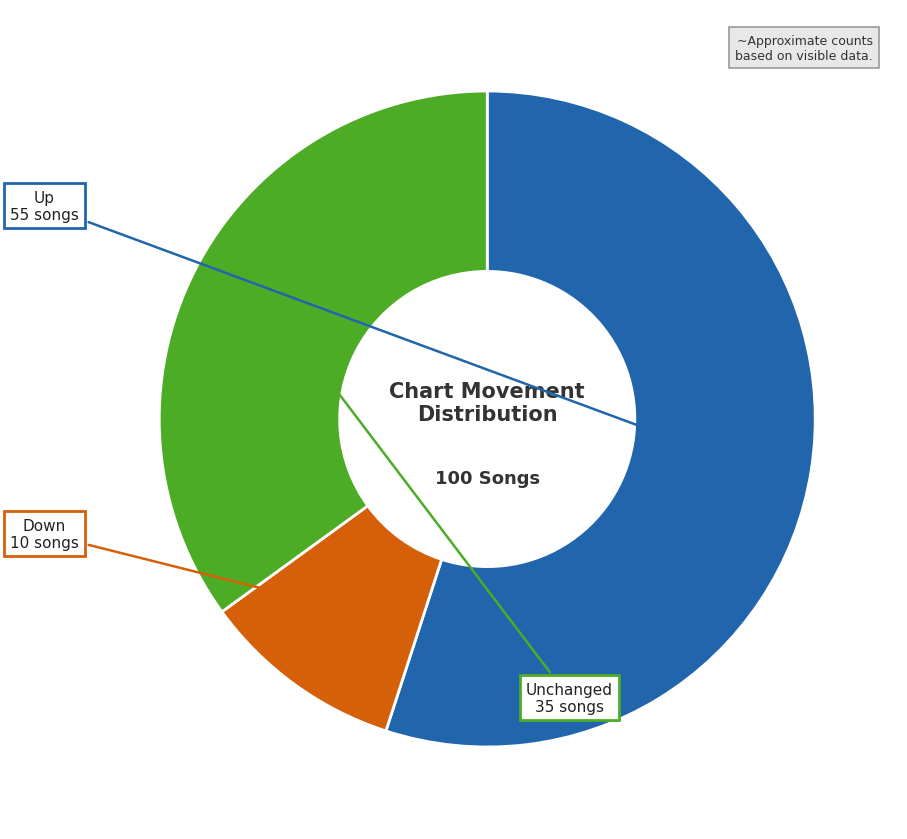

Does any single category account for the majority?

Yes